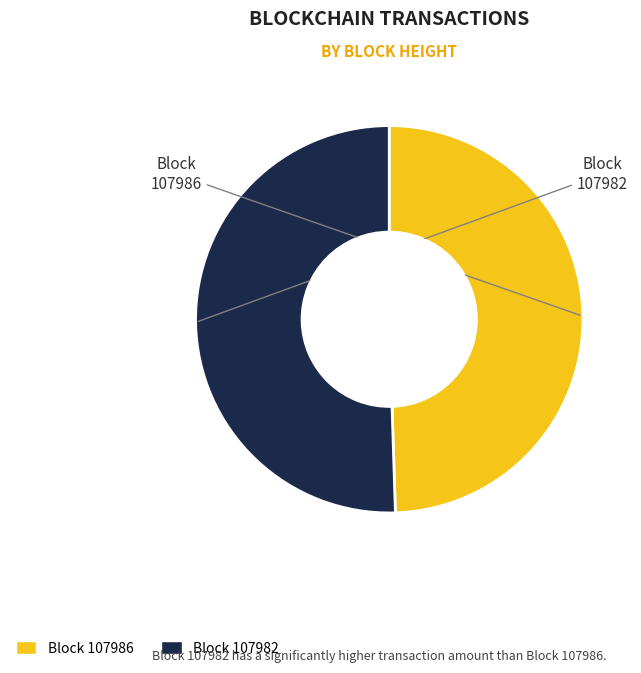

Is there any slice that represents more than half of the pie?

Yes